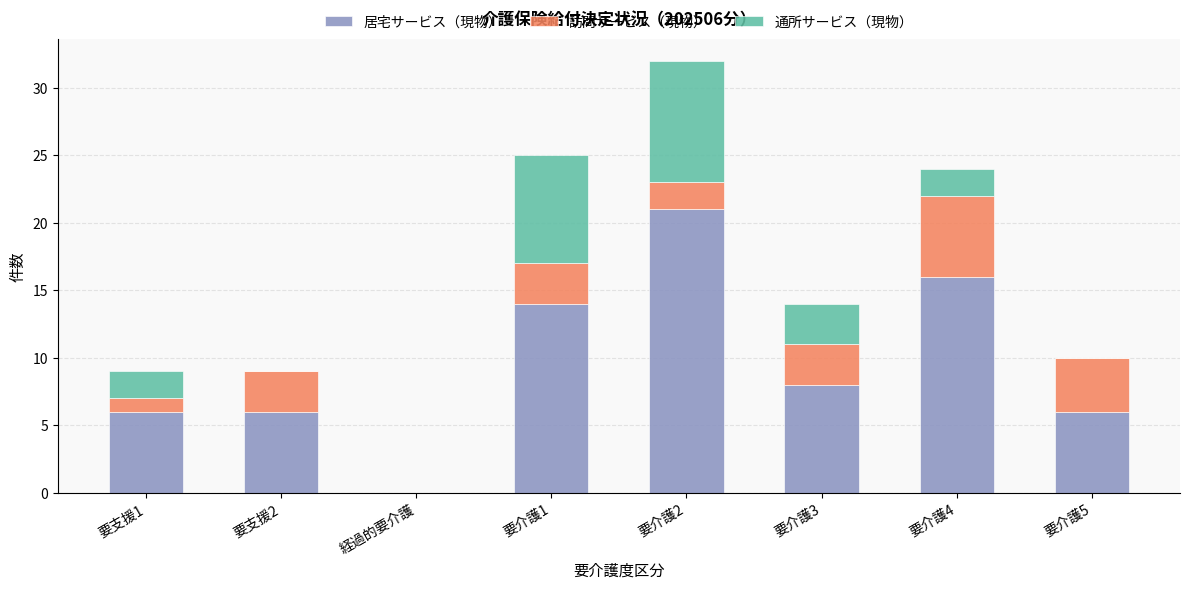

Reading left to right, what are the values for 居宅サービス（現物）?

要支援1=6	要支援2=6	経過的要介護=0	要介護1=14	要介護2=21	要介護3=8	要介護4=16	要介護5=6